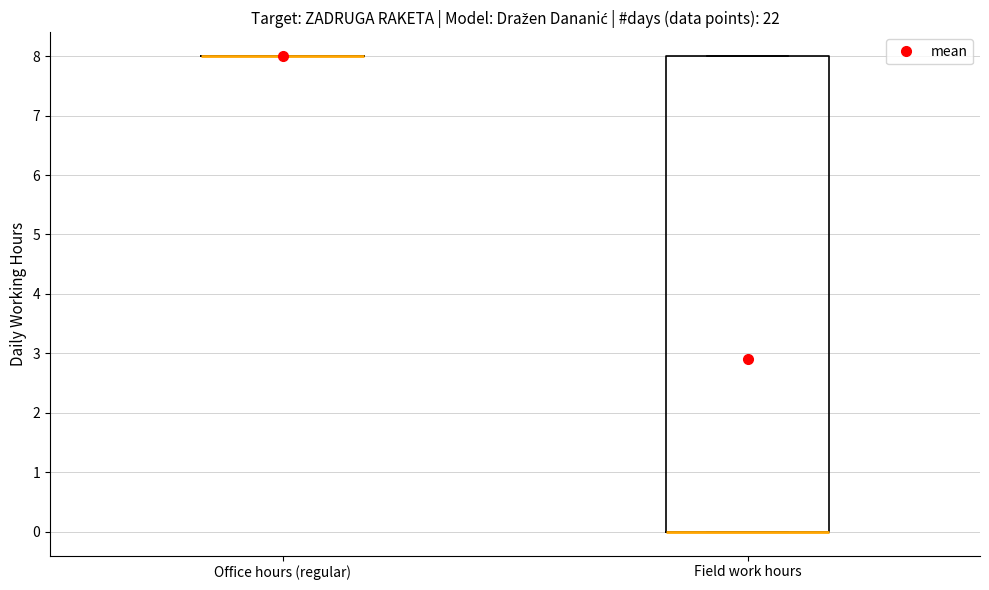

Reading left to right, read every box against the y-axis: the position of its median line, the range the box covers, and the ends of its whiskers. The values are not printed on the chart, so give them approximately, as read against the axis.

Office hours (regular): box collapsed to a line at 8, whiskers 8 to 8
Field work hours: median 0 (drawn on the box's lower edge), box 0 to 8, whiskers 0 to 8